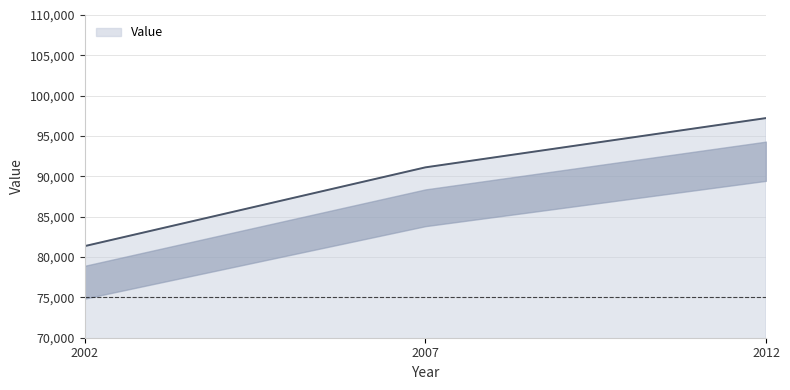

Which has a higher value, 2007 or 2012?

2012